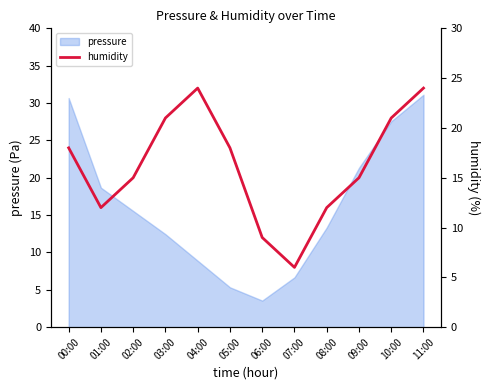

What is the lowest value of the pressure series?

3.6